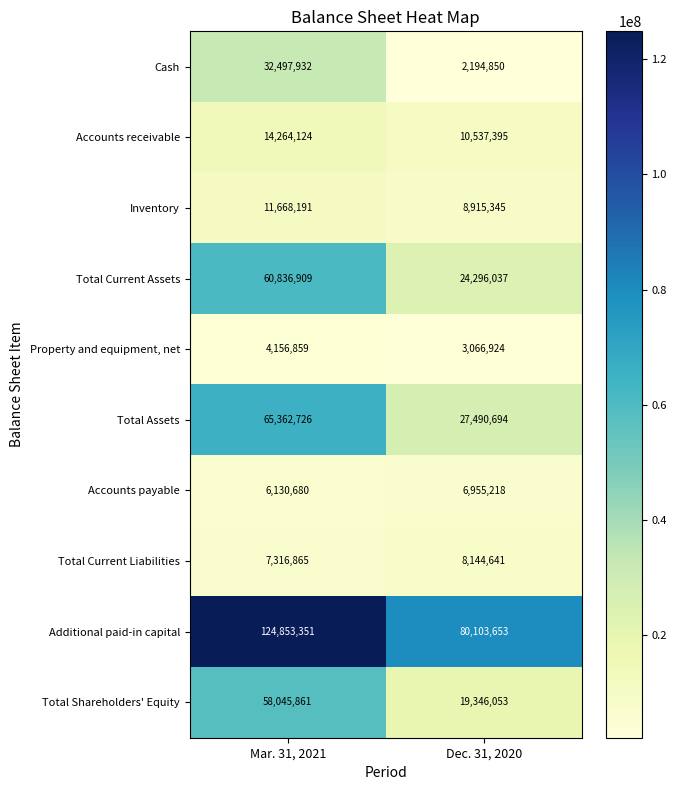

Count the number of data series in this chart.

10